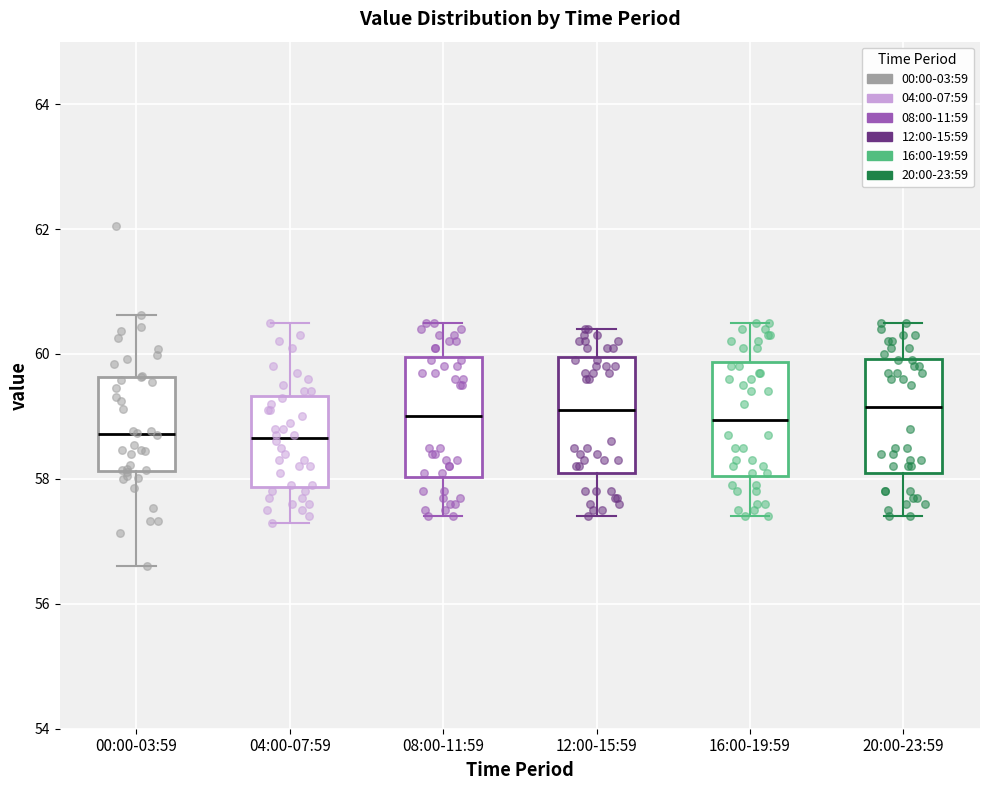

Where does the upper whisker of the box for 16:00-19:59 end on the y-axis? The values are not printed on the chart, so give them approximately, as read against the axis.

60.6